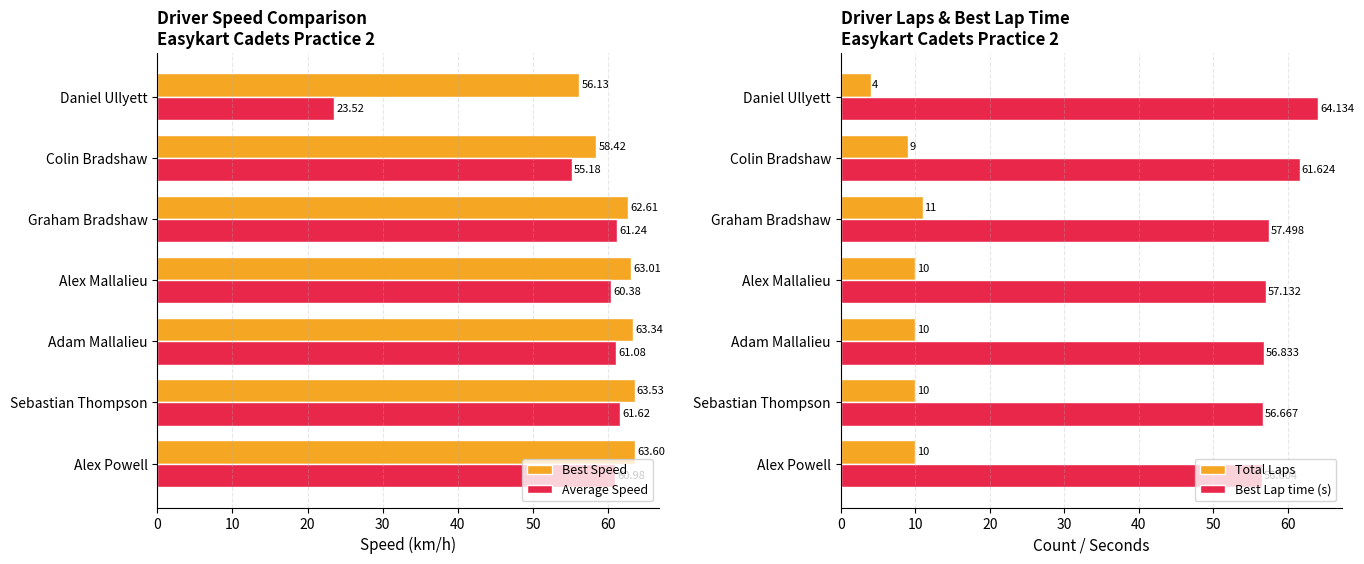

Is it true that Best Speed equals 63.0 at Alex Mallalieu?

True